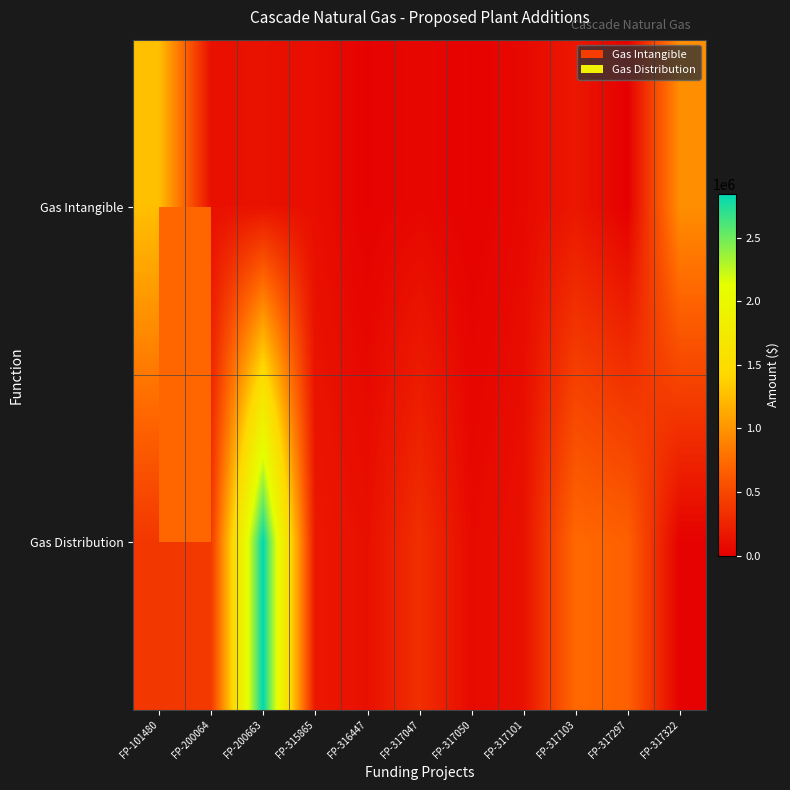

Reading left to right, what are all the values shown in this chart?

Gas Intangible: FP-101480=1268625.0	FP-200064=118850.1	FP-200663=124010.3	FP-315865=101504.5	FP-316447=19324.5	FP-317047=56940.4	FP-317050=21160.9	FP-317101=65552.5	FP-317103=165560.0	FP-317297=4517.6	FP-317322=965778.4
Gas Distribution: FP-101480=387566.0	FP-200064=398194.9	FP-200663=2844250.0	FP-315865=170655.0	FP-316447=111676.6	FP-317047=331980.9	FP-317050=73402.1	FP-317101=122336.9	FP-317103=729365.6	FP-317297=673288.6	FP-317322=19663.8